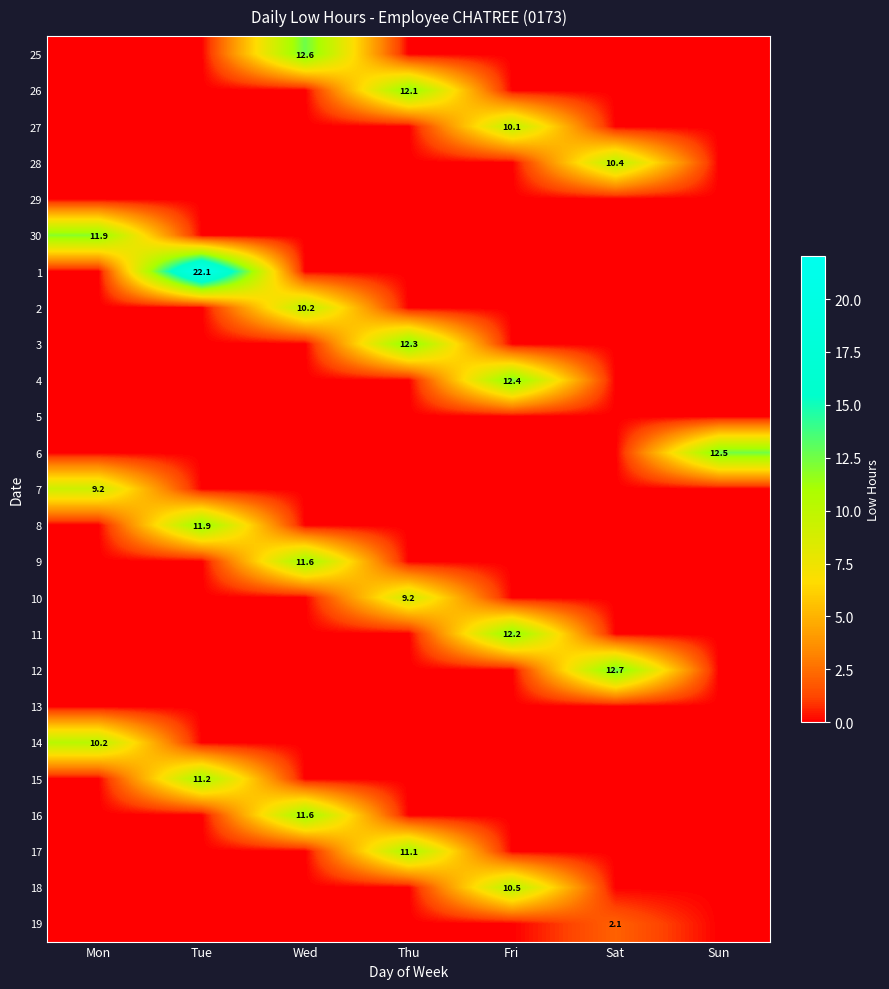

Which label corresponds to the smallest value in the chart?

Mon